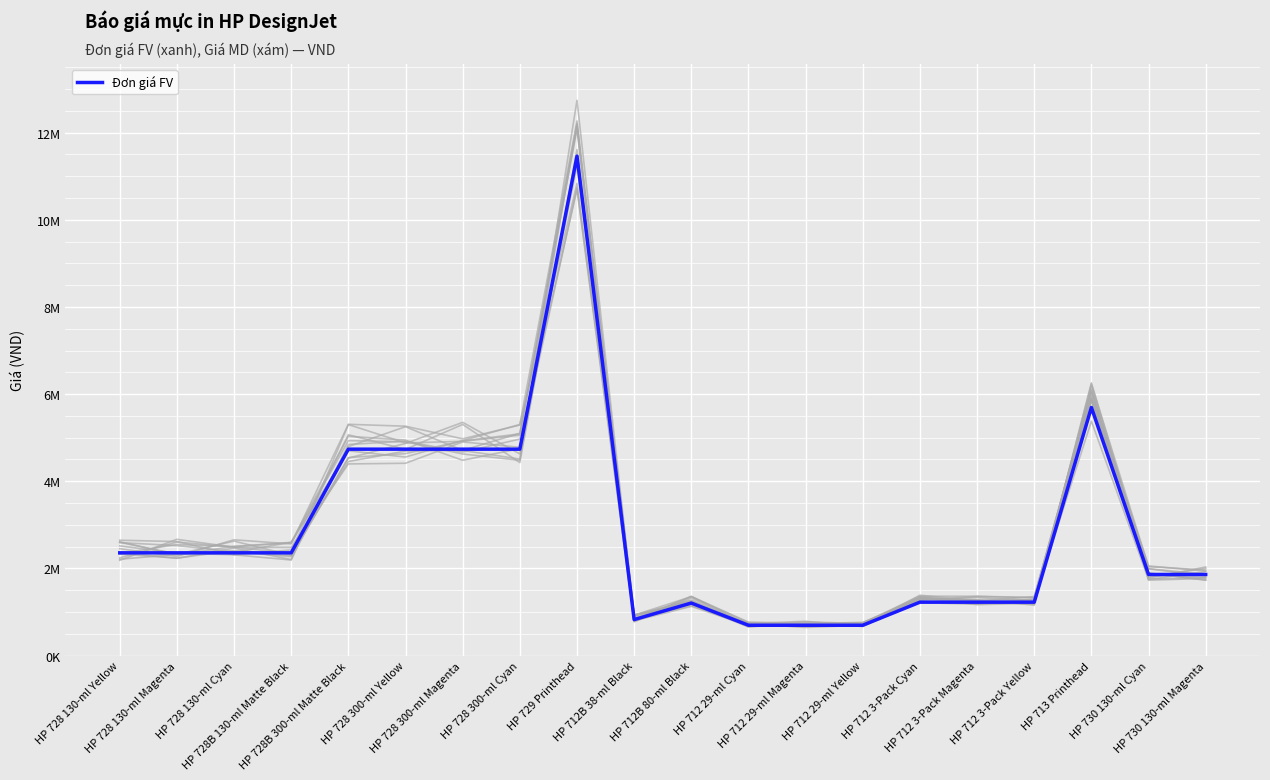

Does the chart display data point markers on the line(s)?

No